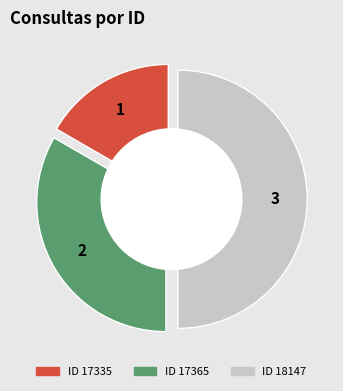

True or false: 18147 accounts for 55% of the total.

False